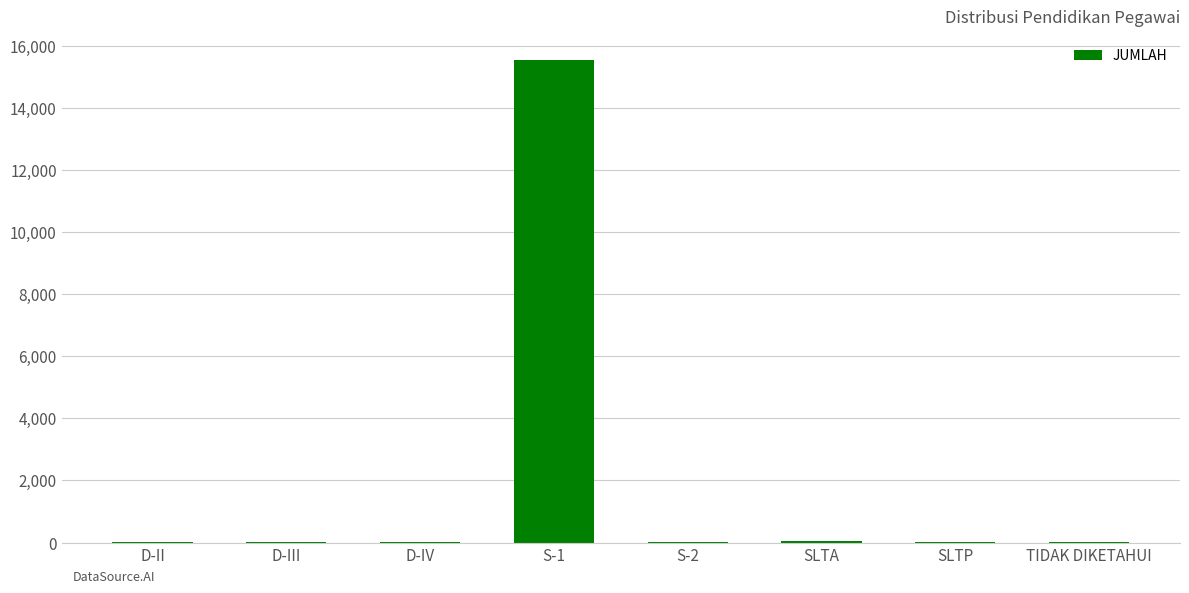

What is the sum of all values?

15607